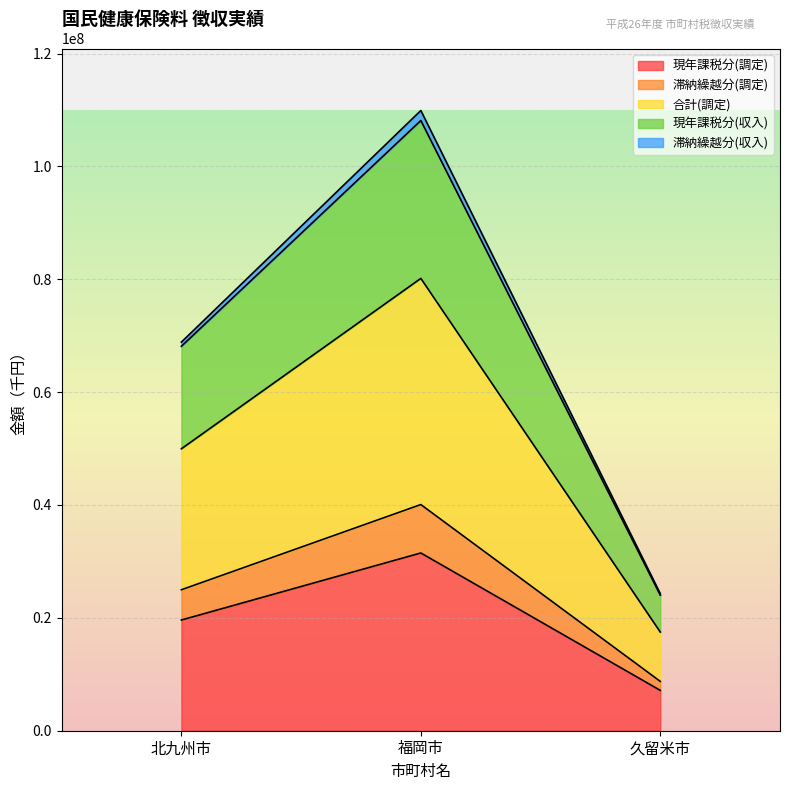

At which category is the sum across all series the highest?

福岡市